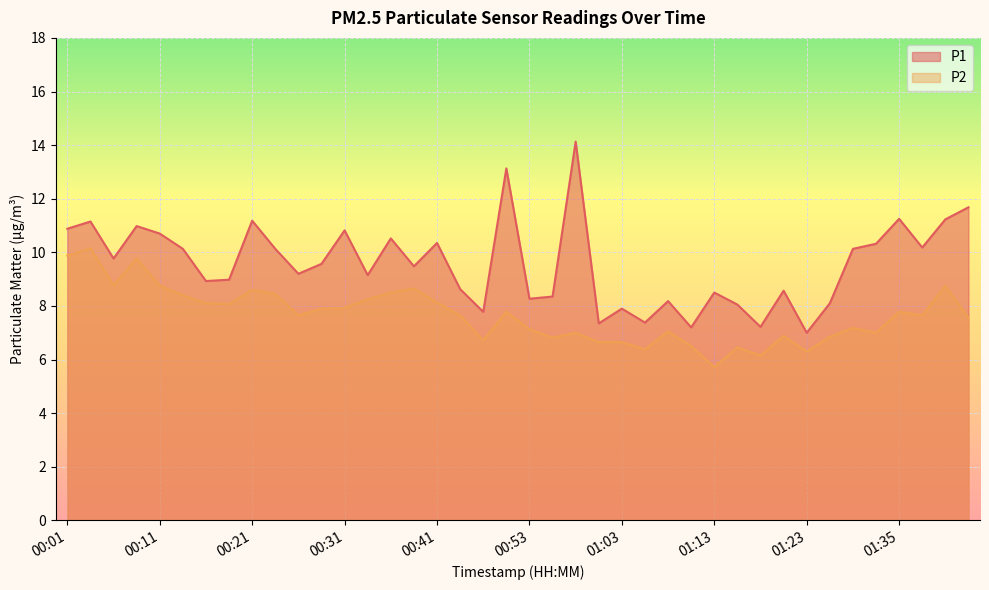

What value does the P2 series have at 01:33?

7.0